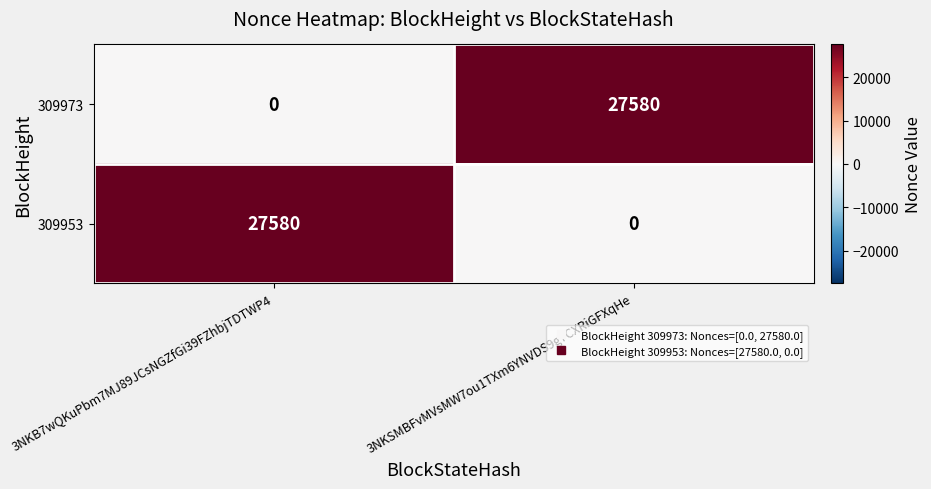

What is the sum of all 309953 values?

27580